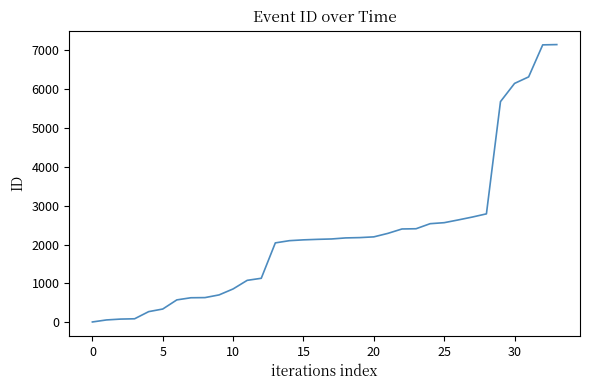

What is the difference between the maximum and minimum values?

7138